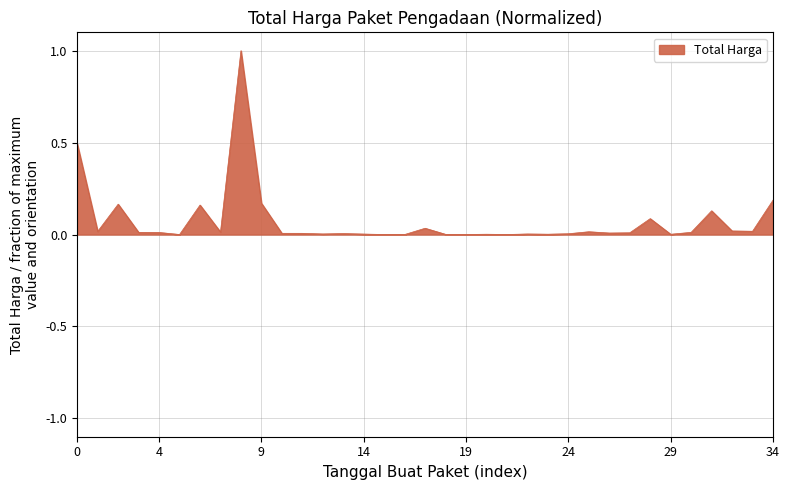

What is the average value?

0.1